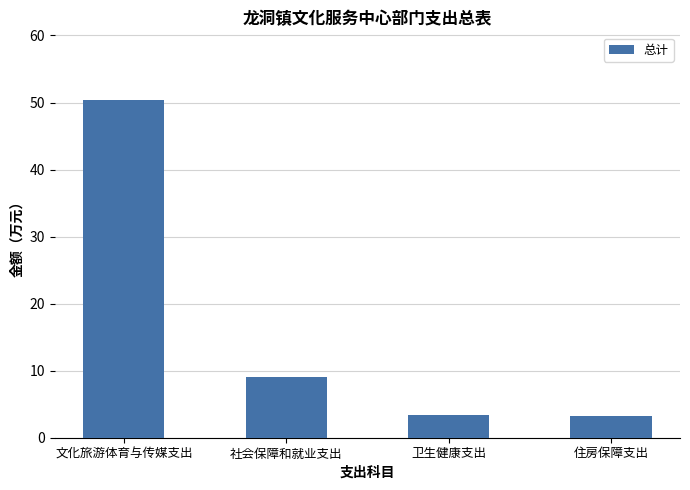

Read the value at 卫生健康支出.

3.3